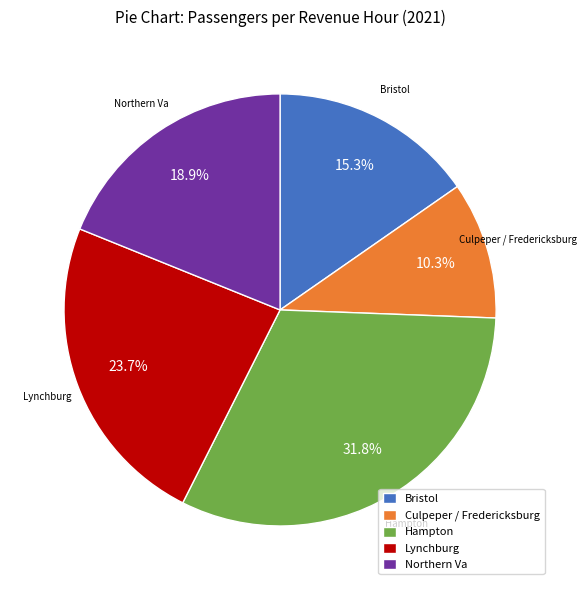

Count the number of slices in the pie.

5